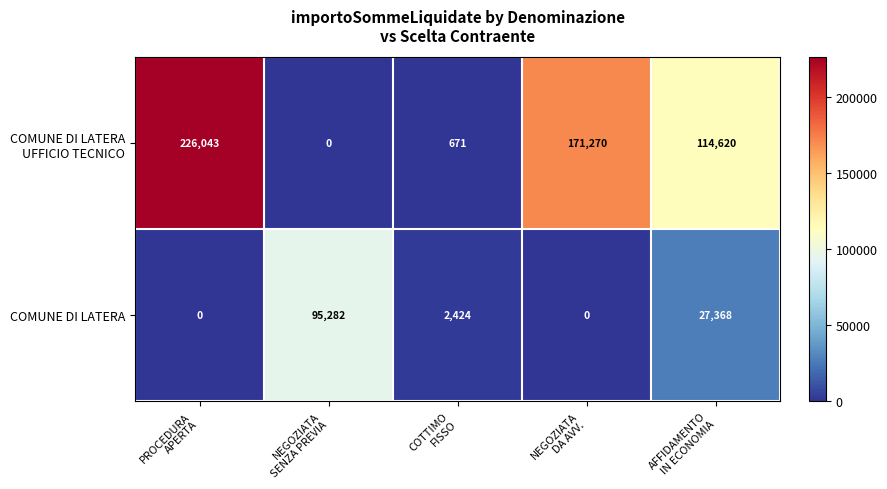

What is the difference between the second highest and minimum values in the COMUNE DI LATERA series?

27368